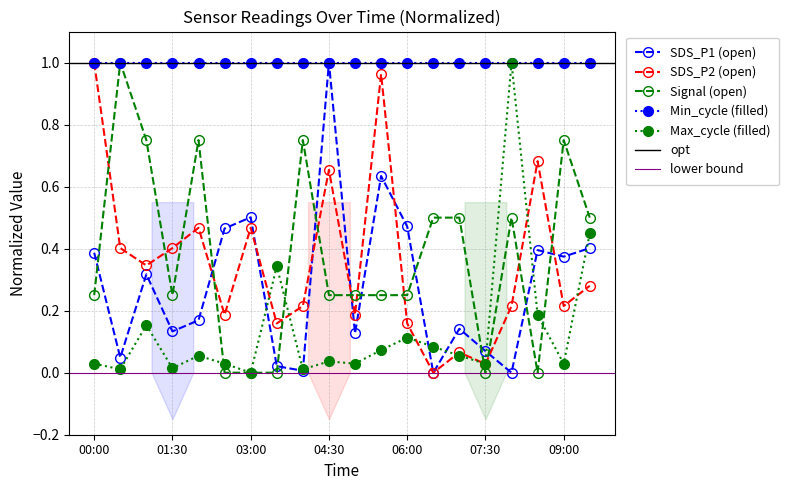

Which series changed the most between 02:30 and 08:30?

SDS_P2